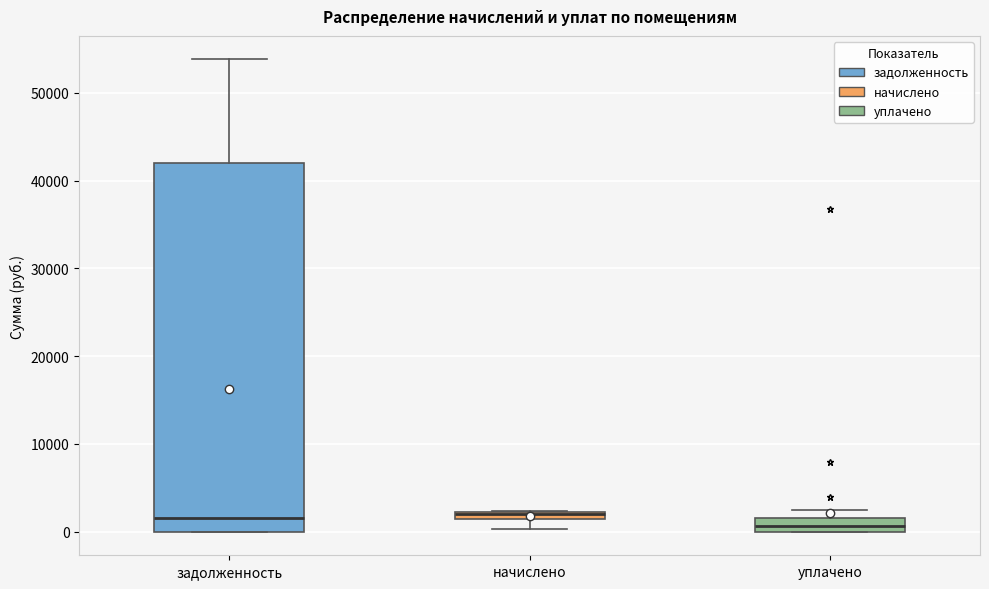

Where does the median line of the box for задолженность sit on the y-axis? The values are not printed on the chart, so give them approximately, as read against the axis.

2000